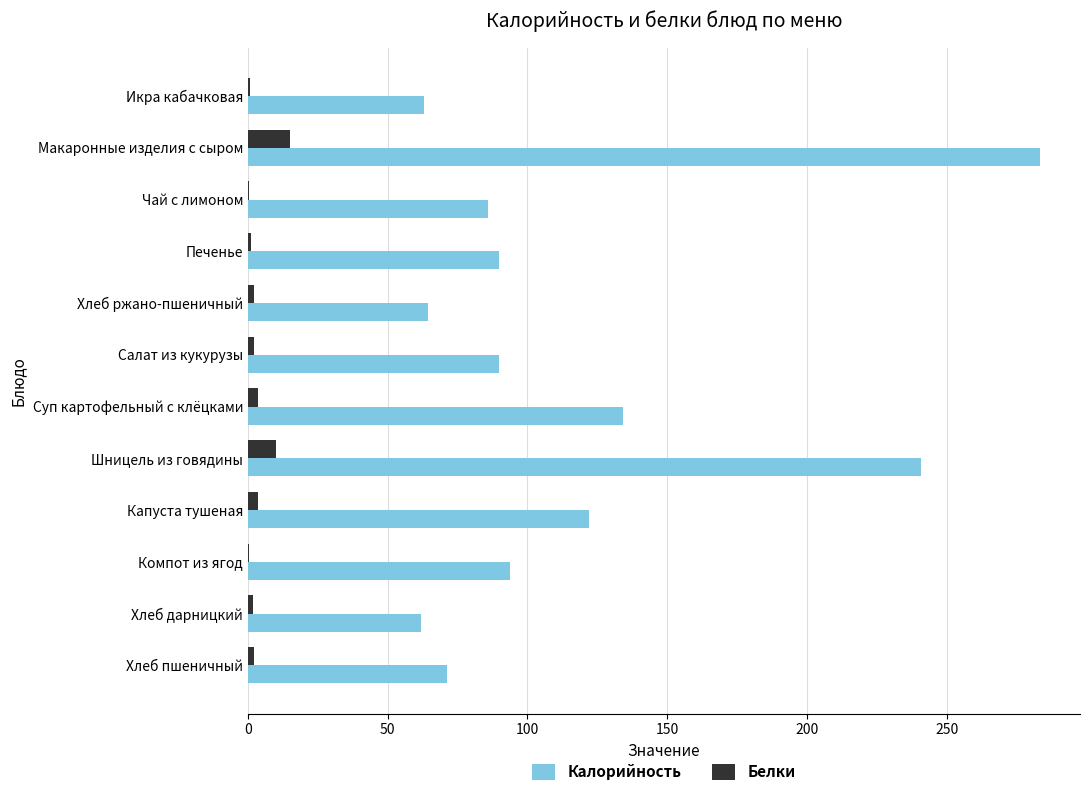

Which series has the widest spread of values?

Калорийность